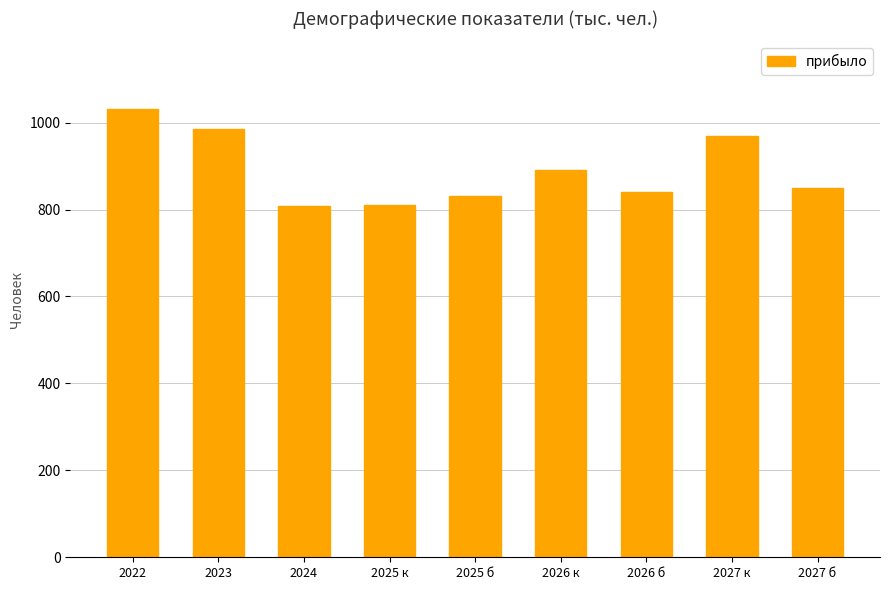

True or false: the data shows 811 at 2025 к.

True